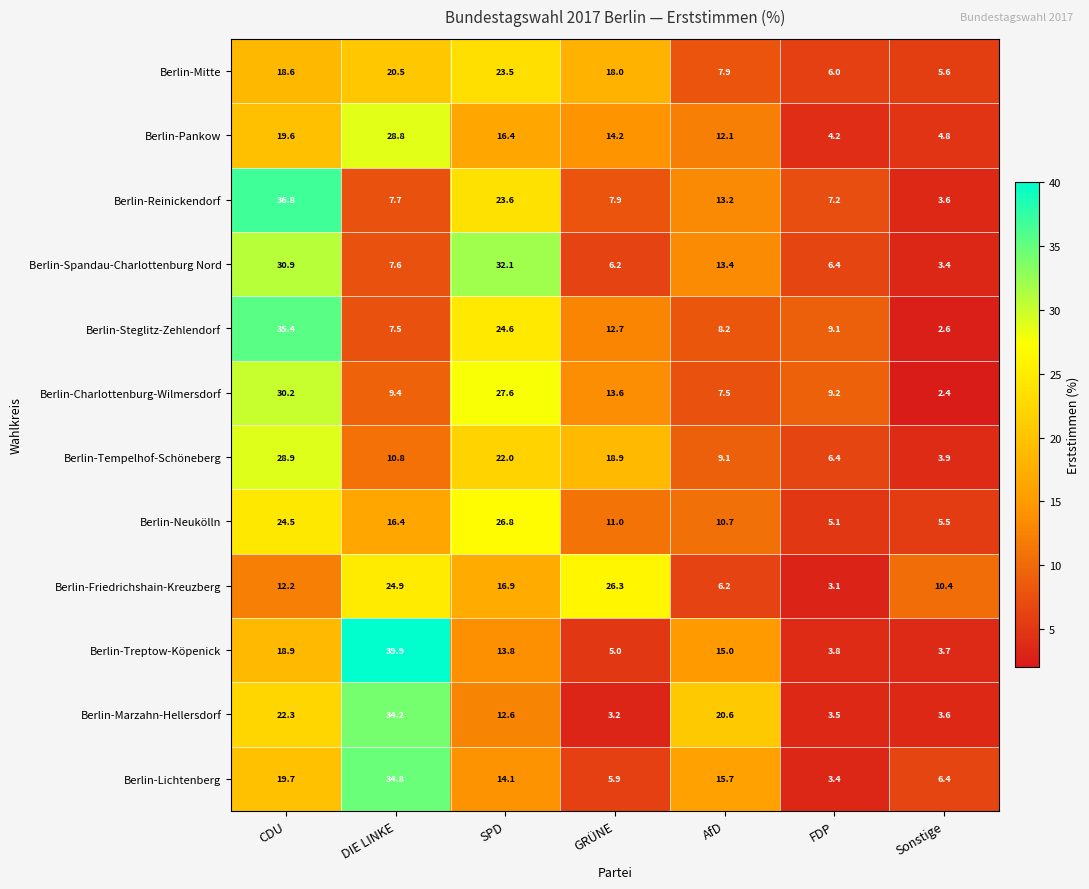

The Berlin-Charlottenburg-Wilmersdorf series shows 43.9 at CDU. True or false?

False